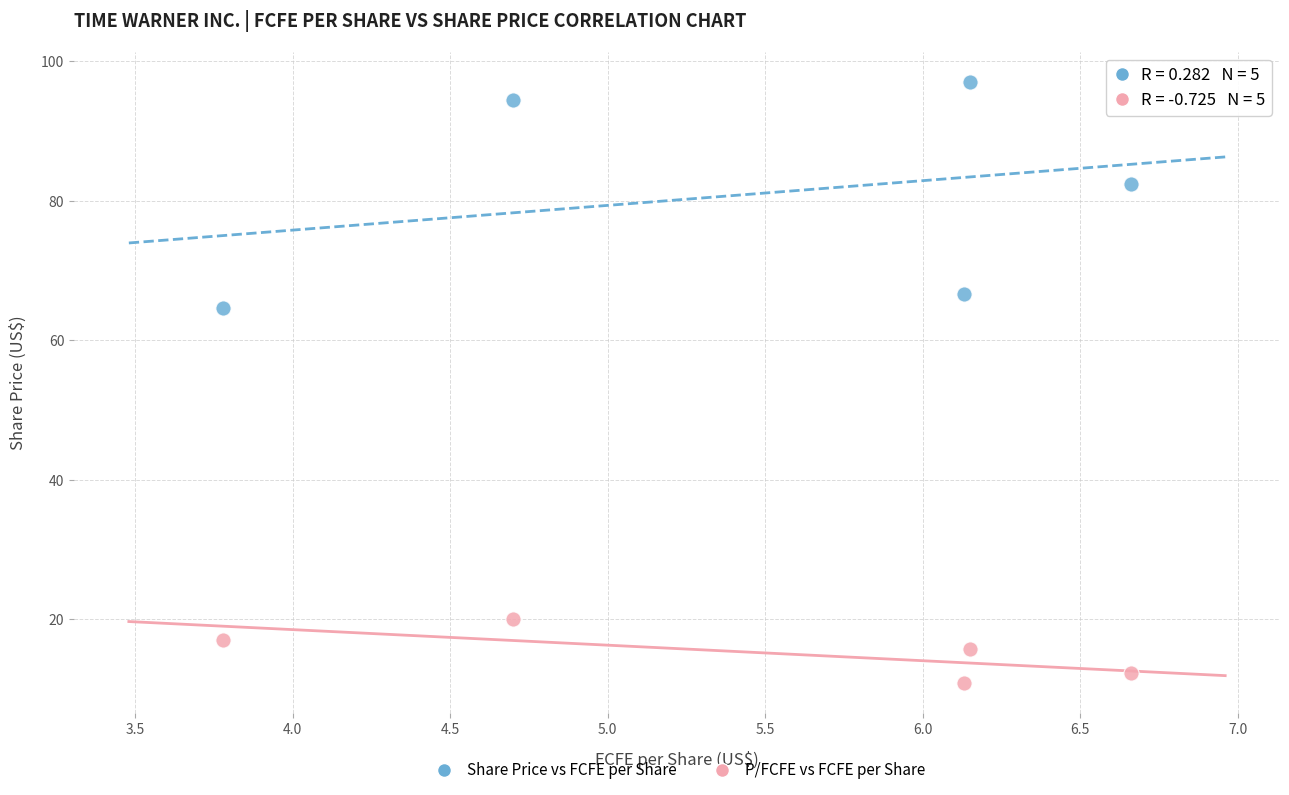

Which series has the largest Y range (max minus min)?

Share Price vs FCFE per Share